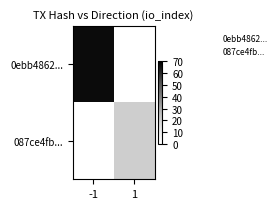

List the series in order of their overall mean, highest first.

0ebb4862..., 087ce4fb...